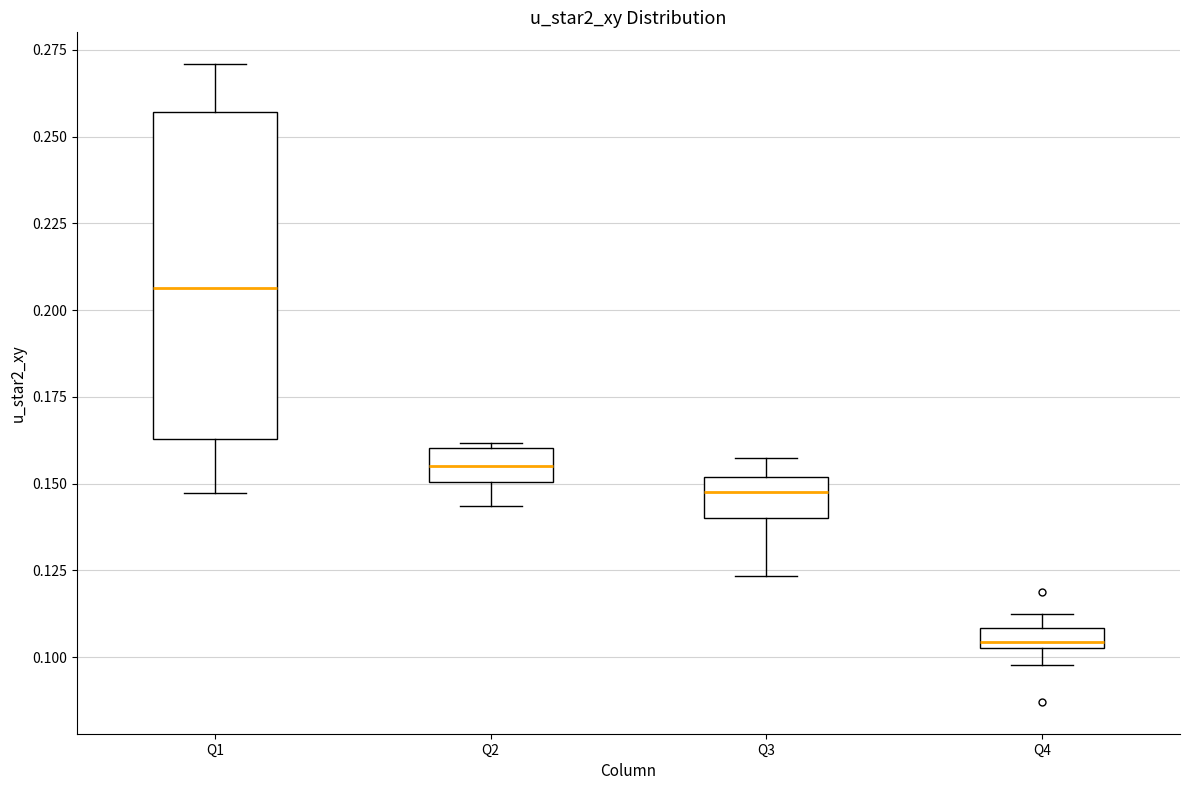

Which box's median line is the lowest?

Q4